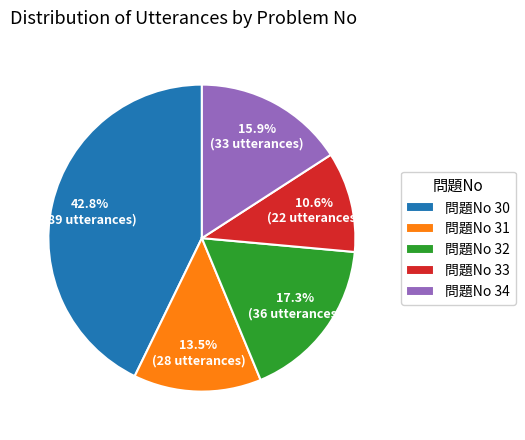

Approximately how many times larger is the value at 問題No 31 compared to 問題No 30?

0.3